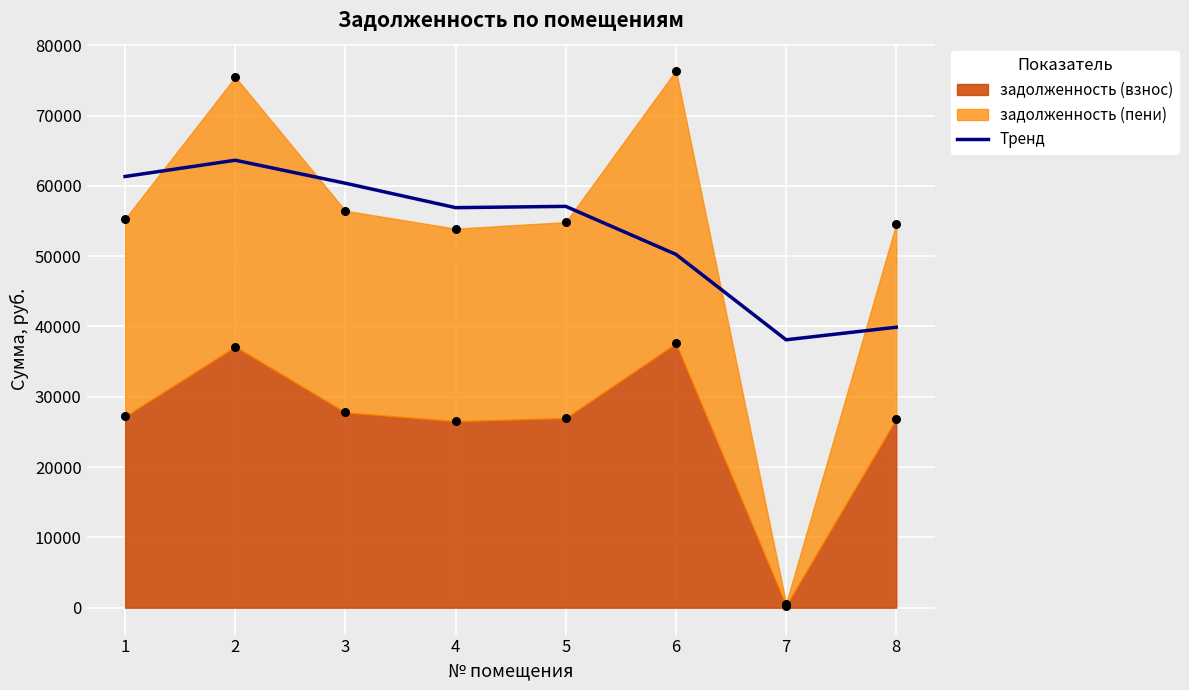

Approximately how many times larger is the value at 4 compared to 2?

0.9